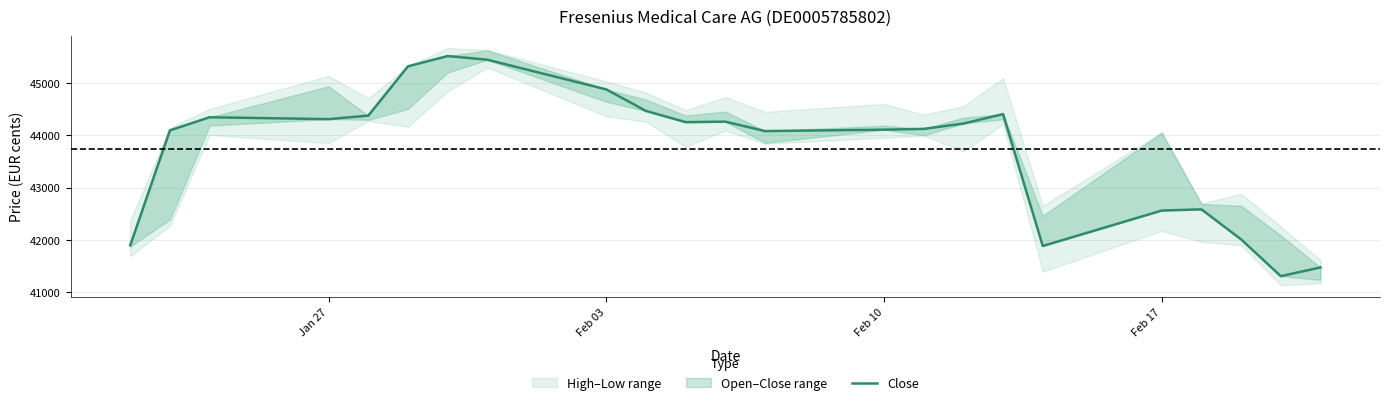

What is the sum of the values at Feb 10 and Feb 17?

88650